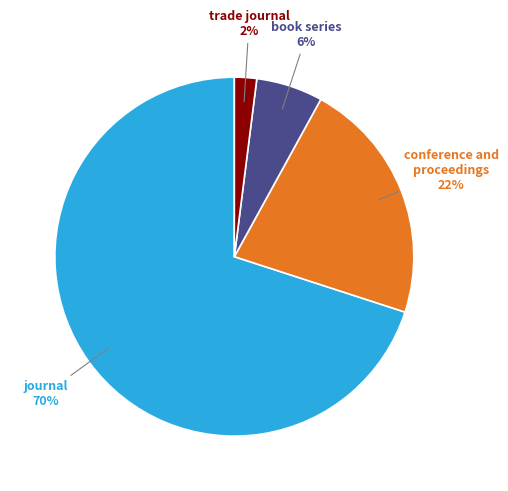

Does any single category account for the majority?

Yes